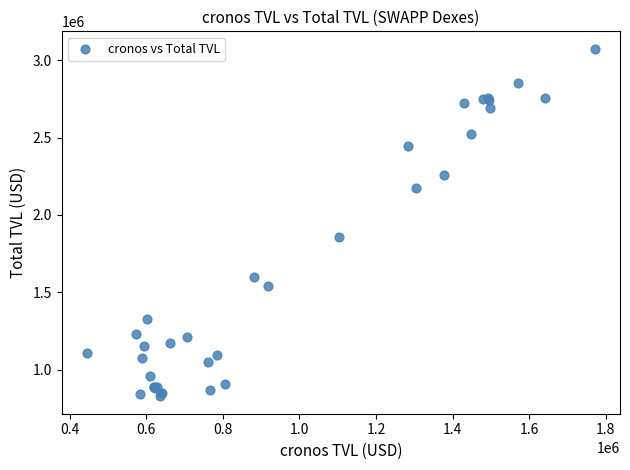

What Y value in the scatter plot is closest to 1951184?

1855742.0